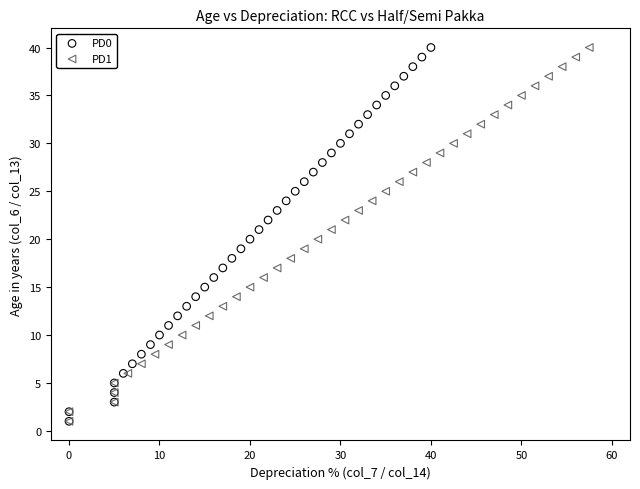

What are all the series names shown in the legend?

PD0, PD1